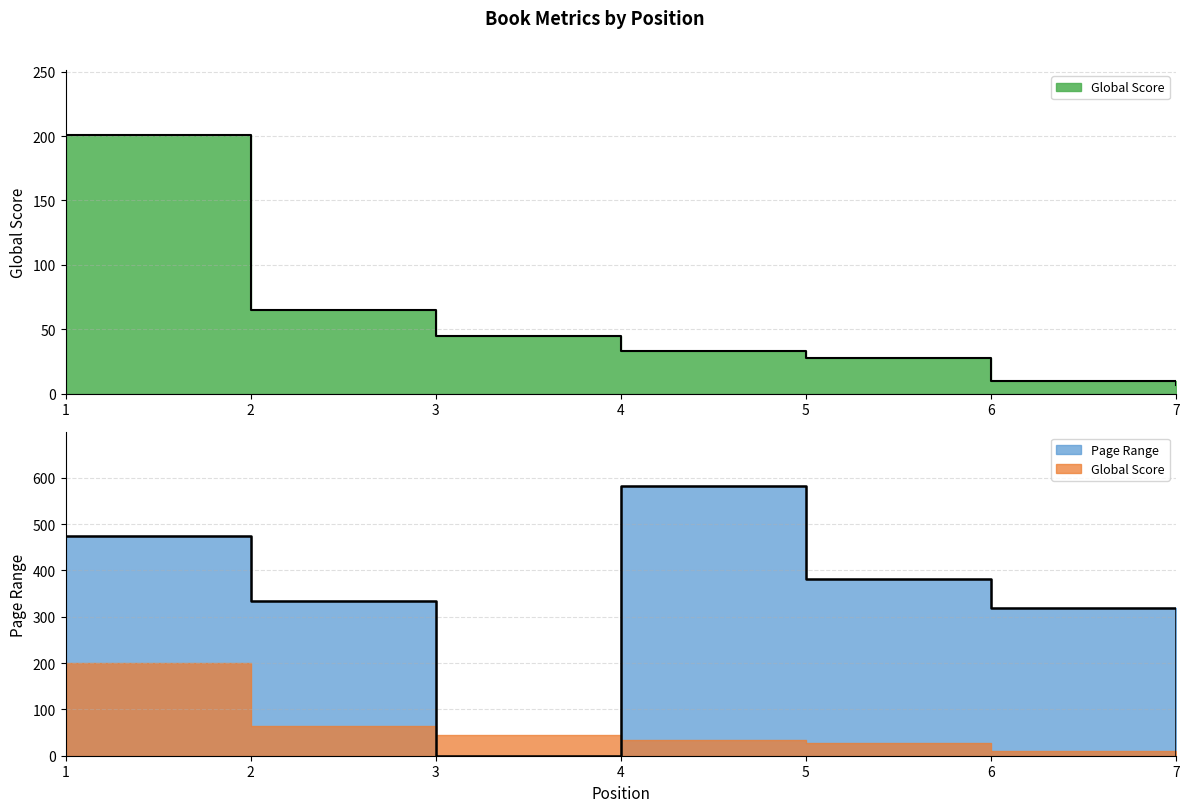

How many times do Global Score and Page Range cross each other?

3